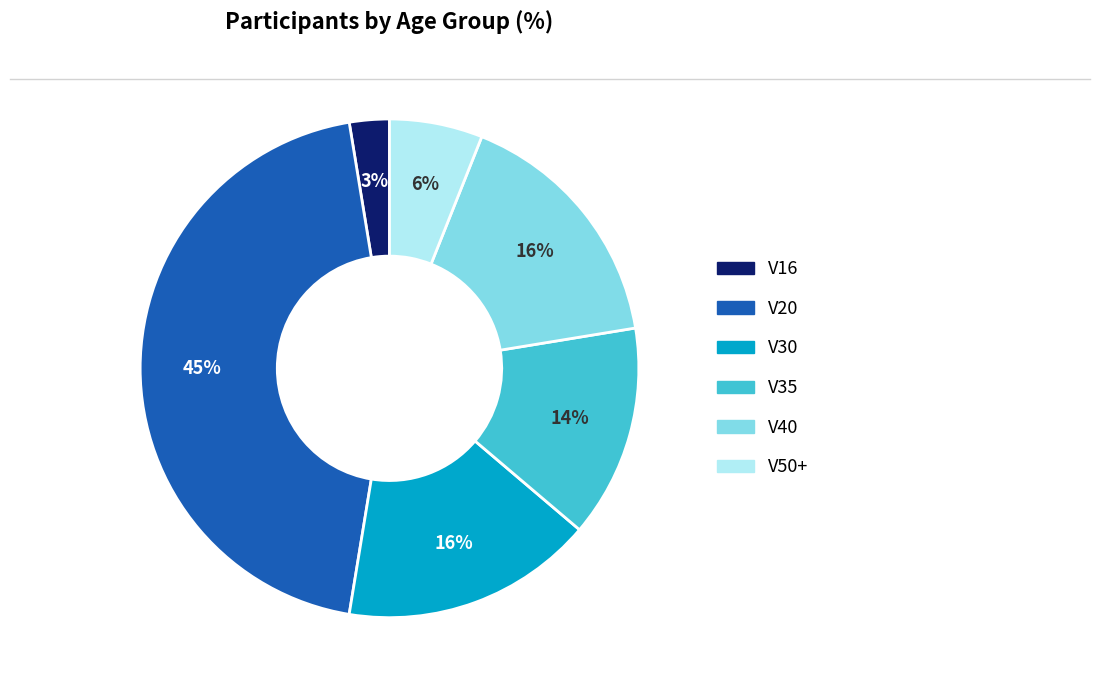

Which has a higher value, V16 or V35?

V35